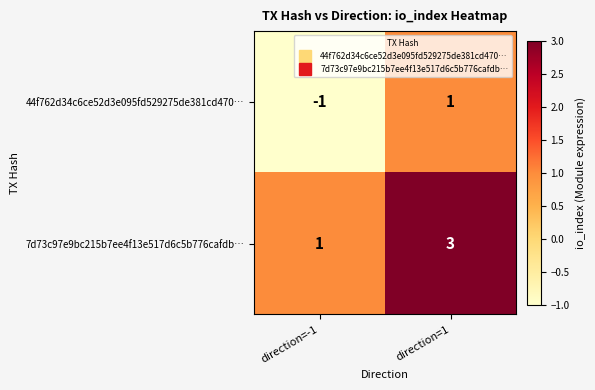

True or false: 44f762d34c6ce52d3e095fd529275de381cd470… has a value of 0 at direction=1.

False